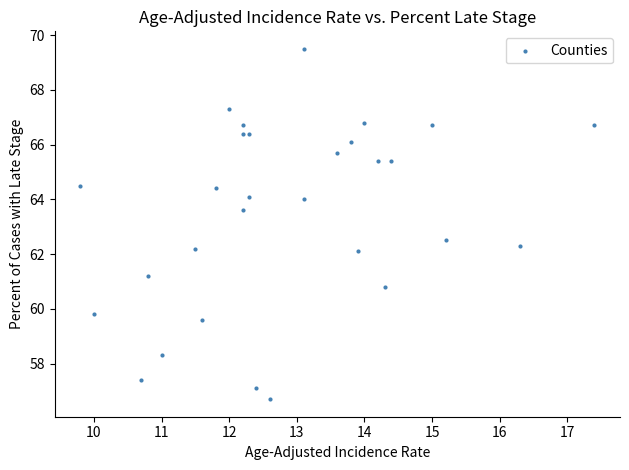

What is the range of X values (max minus min)?

7.6